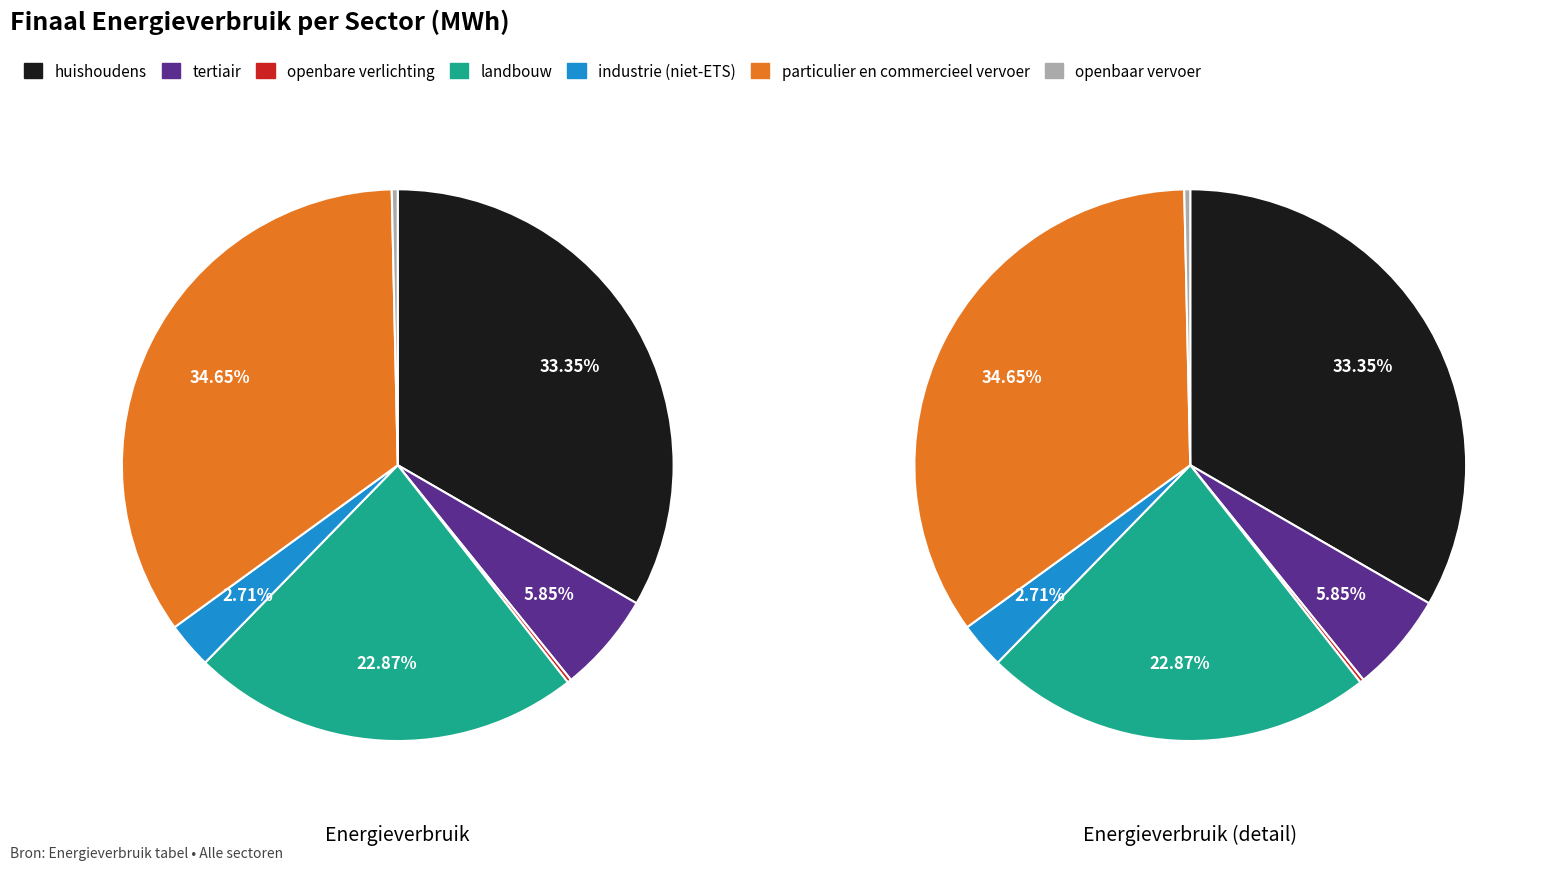

Is there any slice that represents more than half of the pie?

No